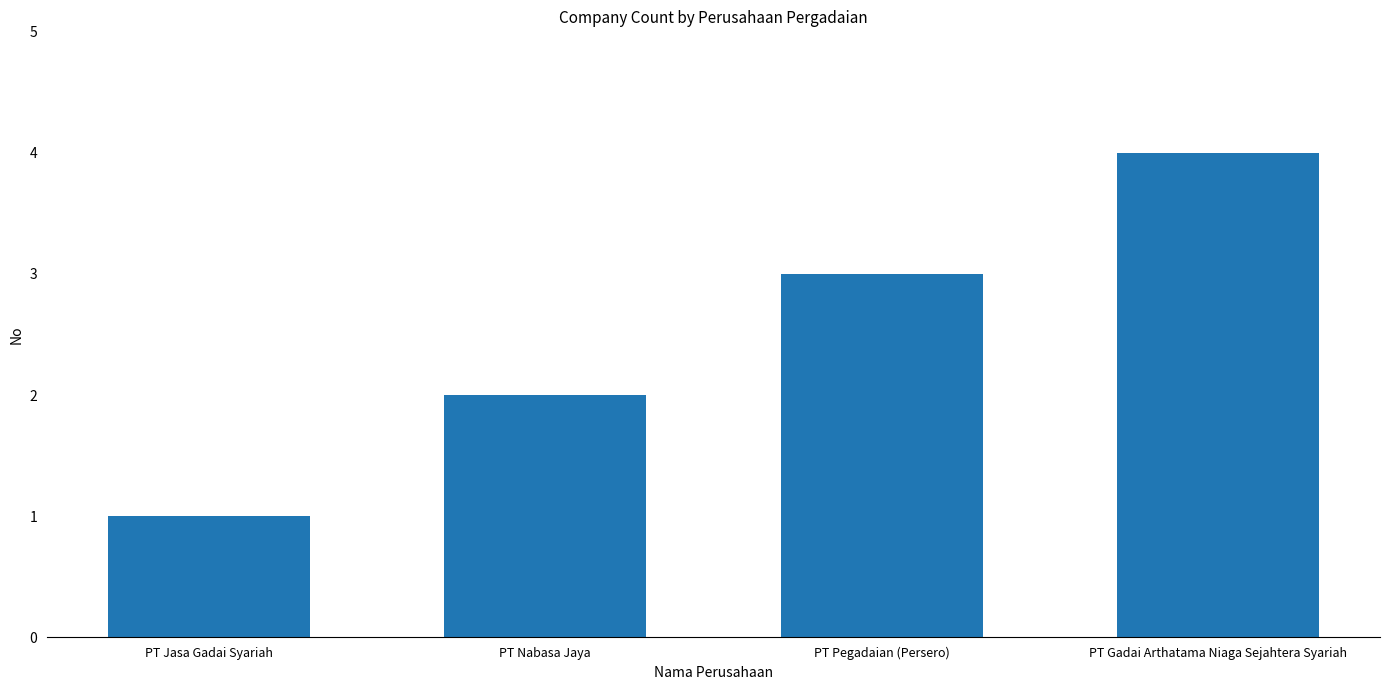

Which has a higher value, PT Nabasa Jaya or PT Jasa Gadai Syariah?

PT Nabasa Jaya